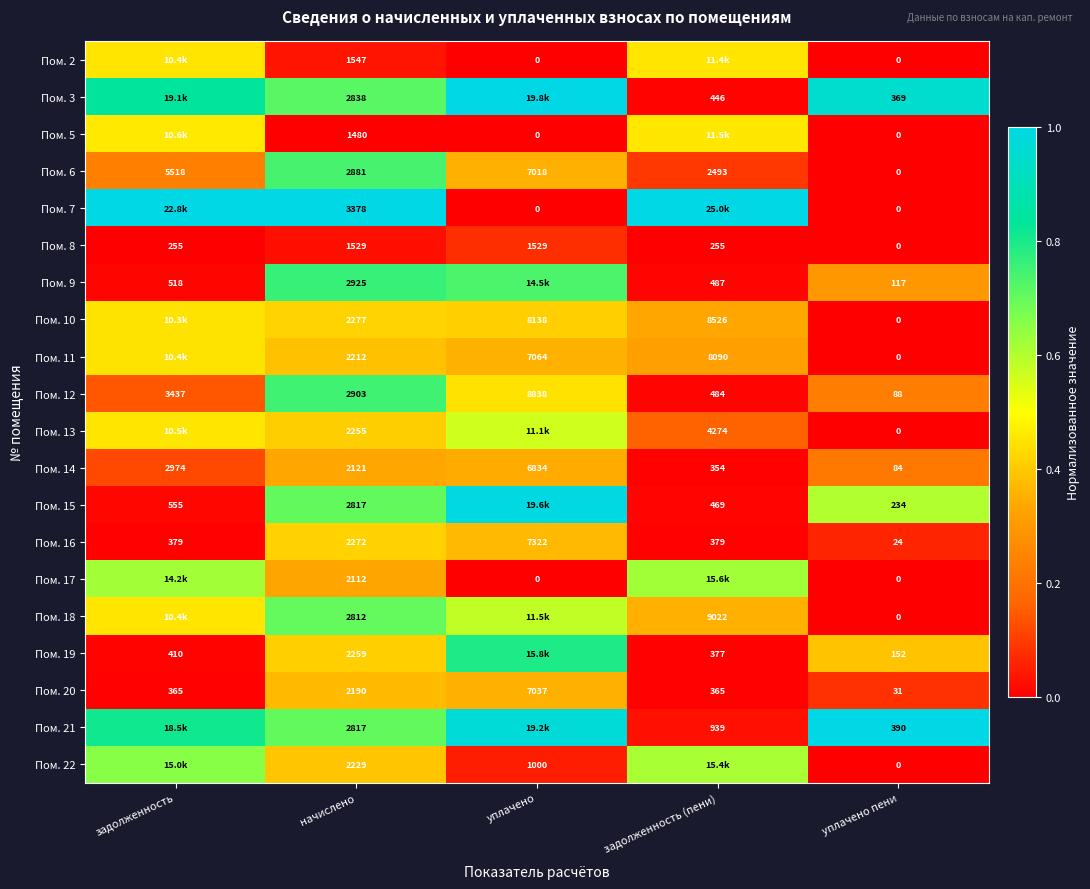

Is the value of Пом. 2 at начислено greater than the value of Пом. 14 at начислено?

No